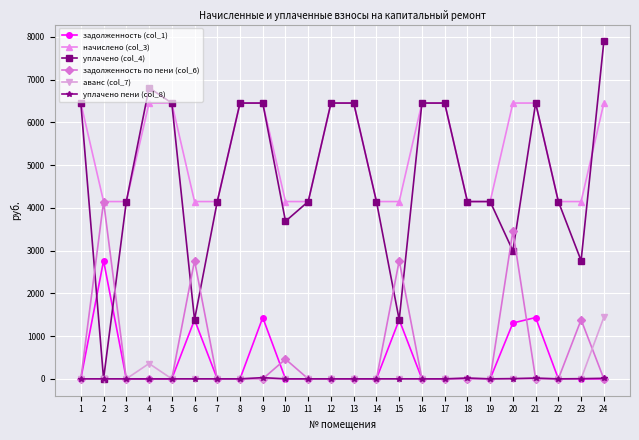

Read the уплачено (col_4) value at 15.

1382.4